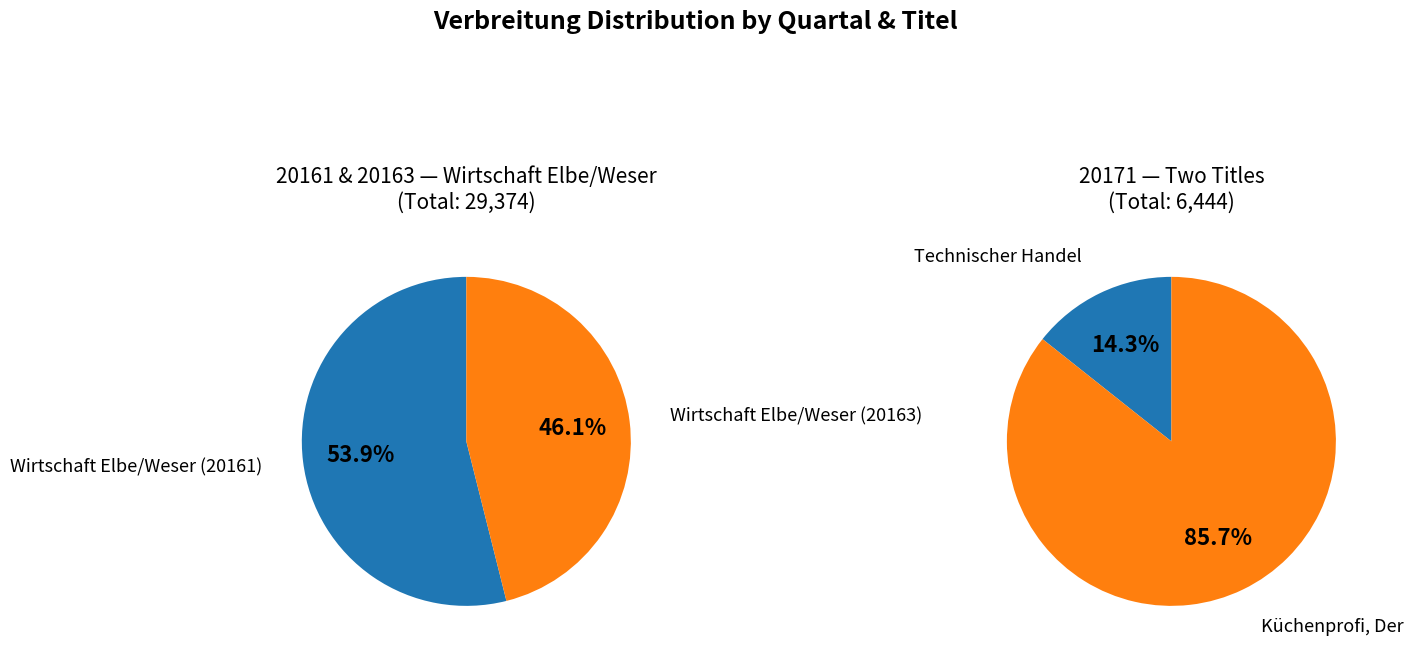

How many segments does this pie chart have?

4